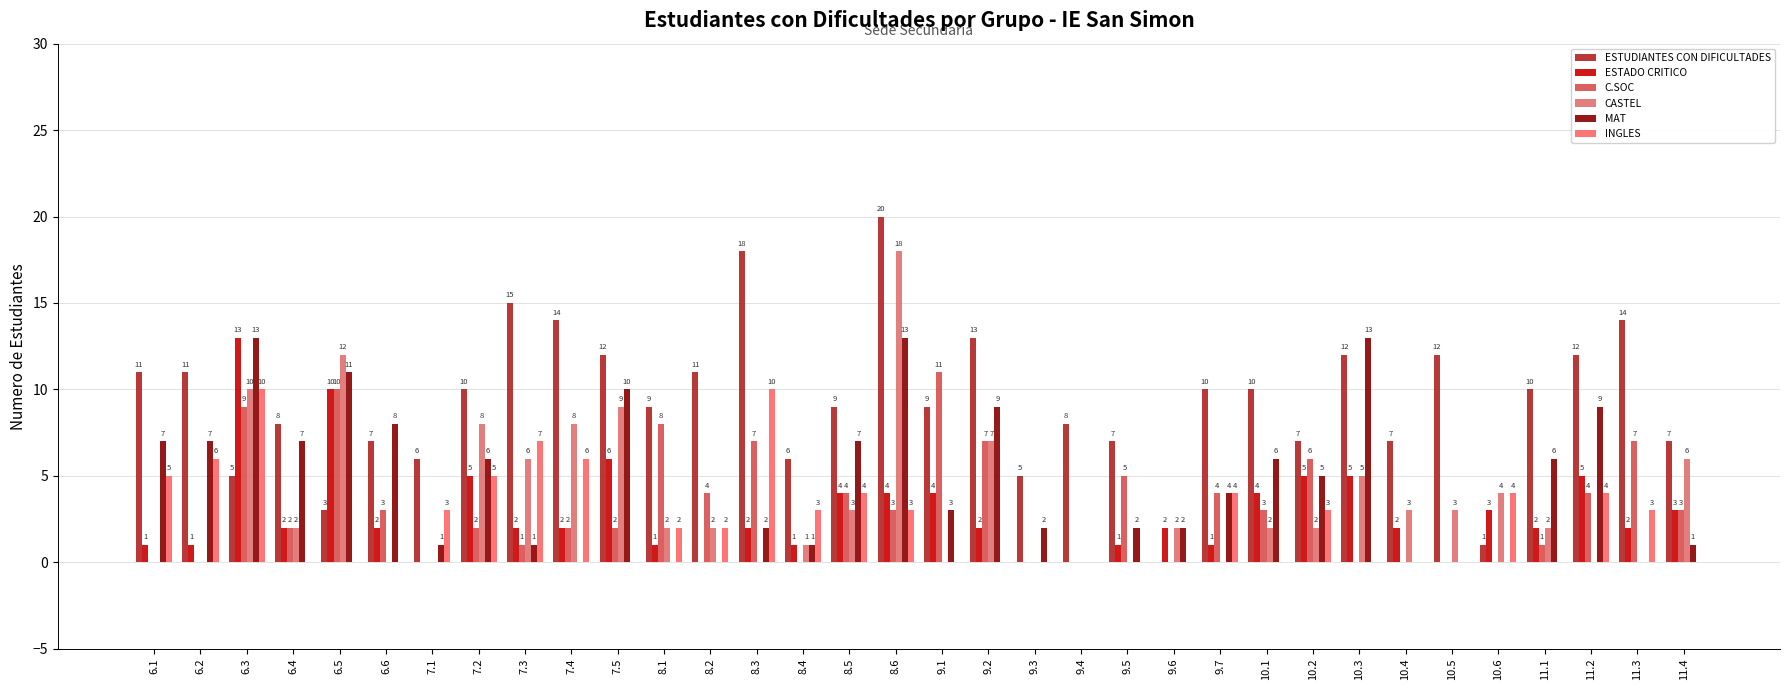

What is the average value of the ESTADO CRITICO series?

3